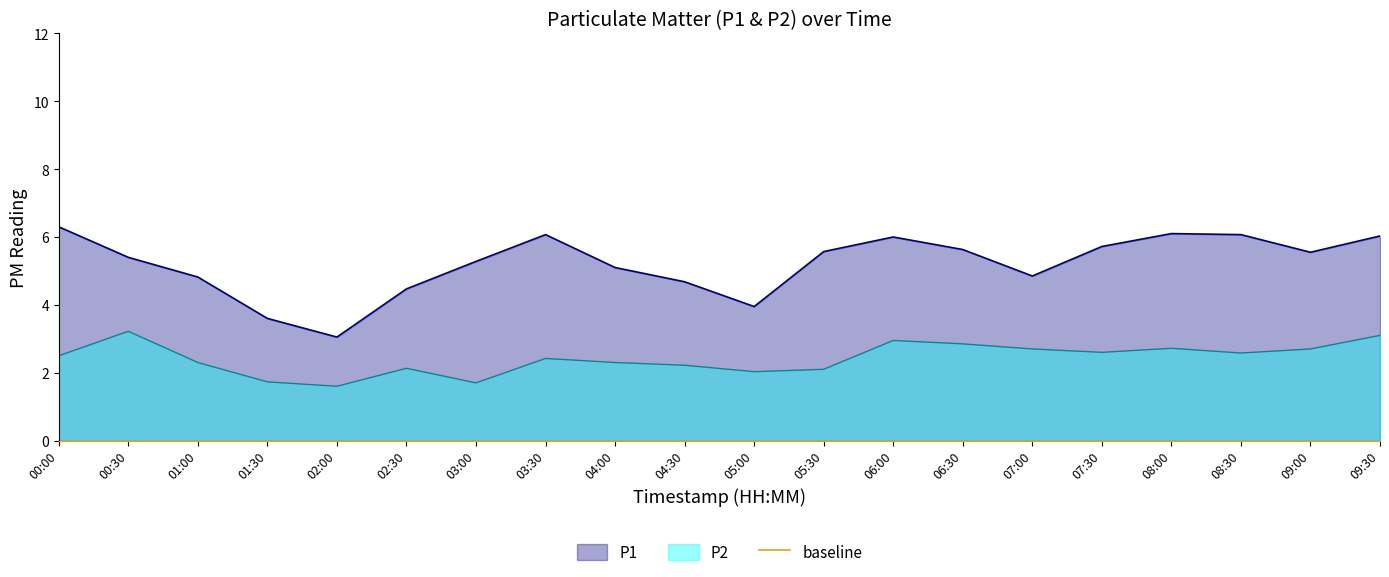

List the labels in order of P2 value, smallest first.

02:00, 03:00, 01:30, 05:00, 05:30, 02:30, 04:30, 01:00, 04:00, 03:30, 00:00, 08:30, 07:30, 07:00, 09:00, 08:00, 06:30, 06:00, 09:30, 00:30